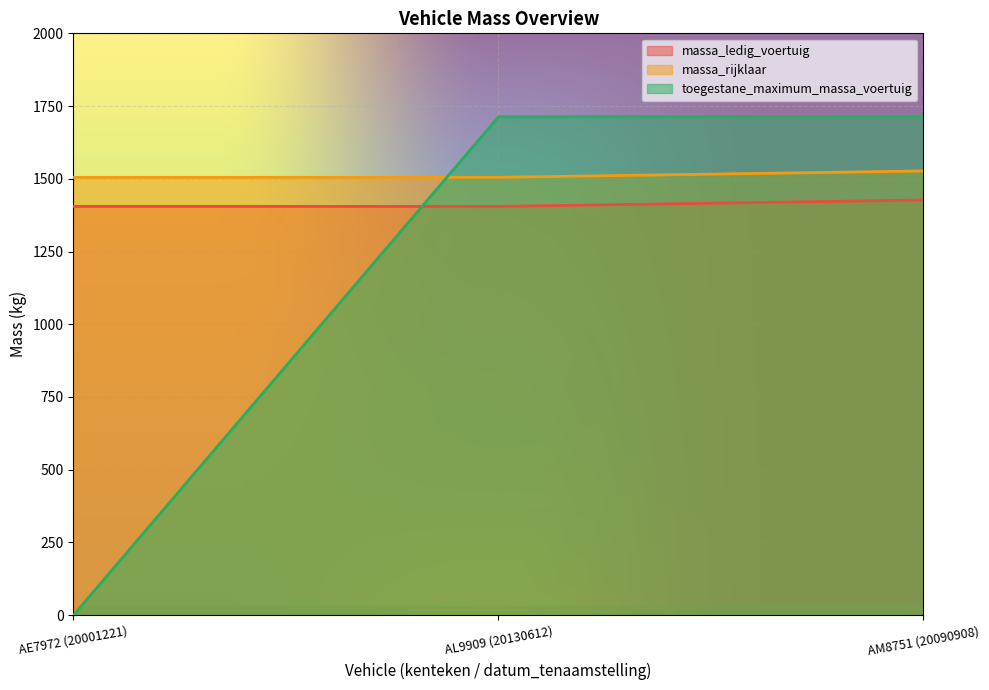

Which series has the largest range (max minus min)?

toegestane_maximum_massa_voertuig